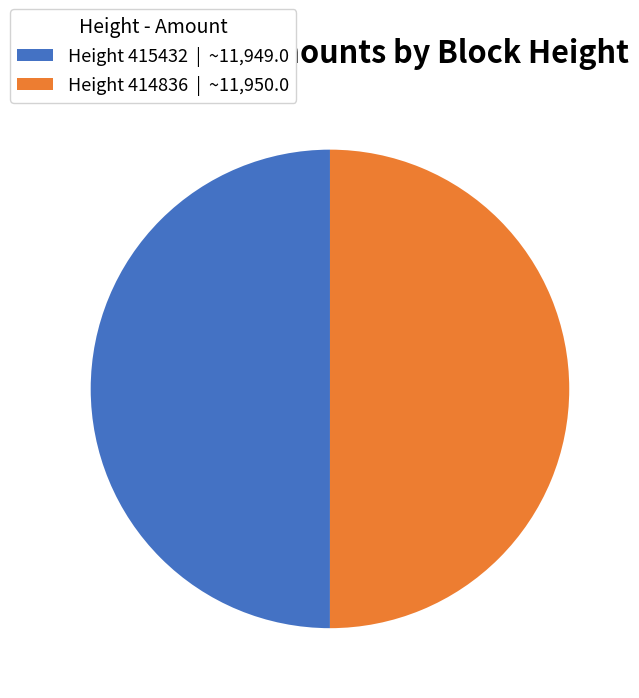

How many slices are in this pie chart?

2